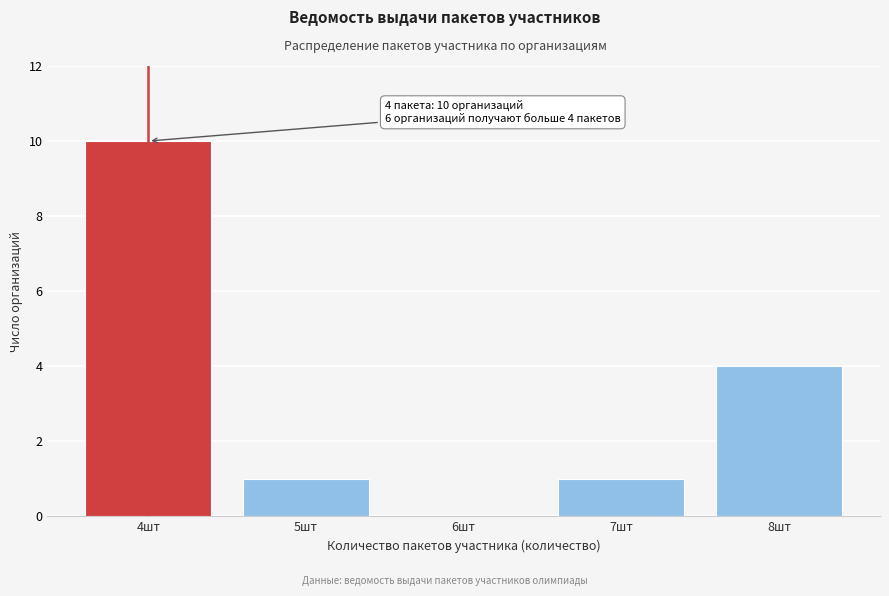

Over which range of the x-axis is the bar tallest?

3.5 to 4.5